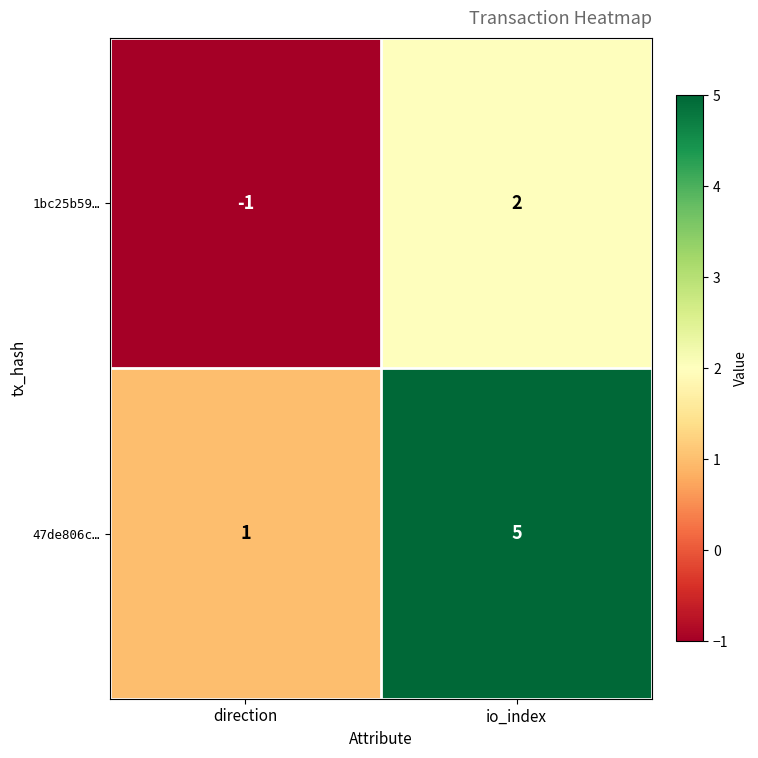

True or false: 1bc25b59… has a value of 2 at io_index.

True